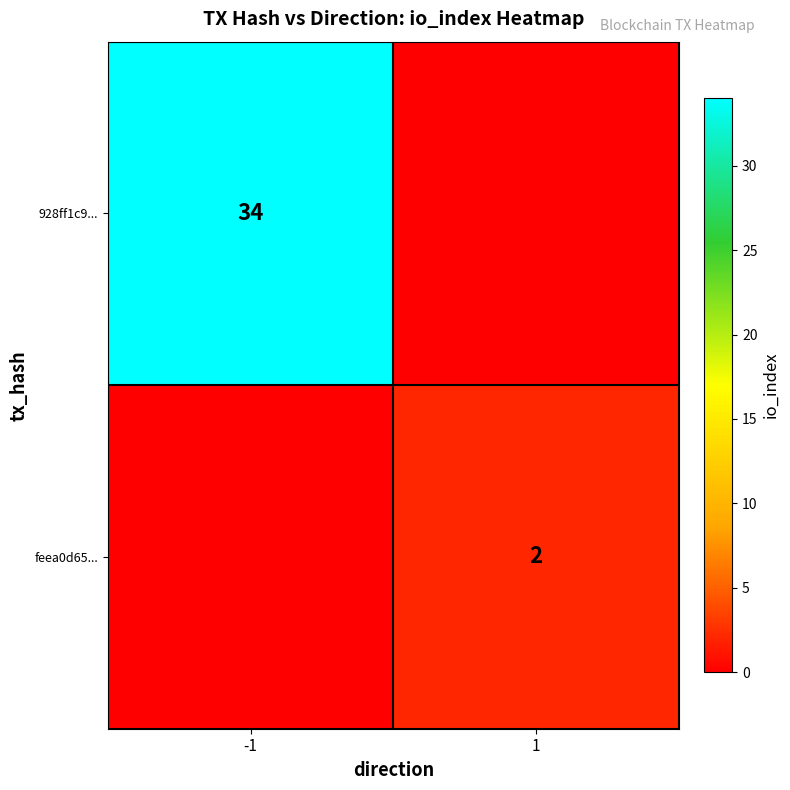

What is the total value across all series at -1?

34